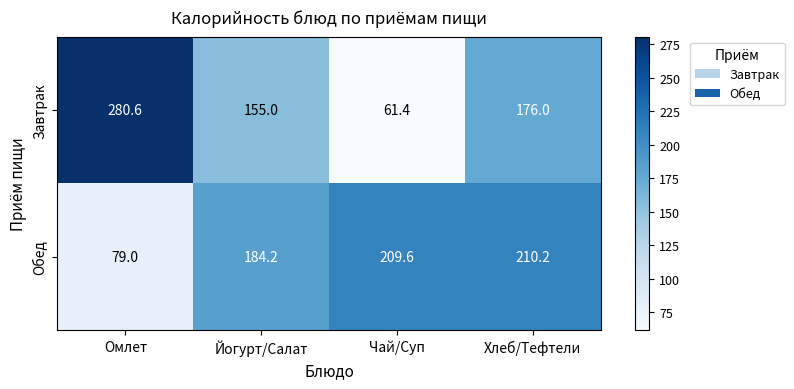

Where does the Обед series first go above 209?

Чай/Суп